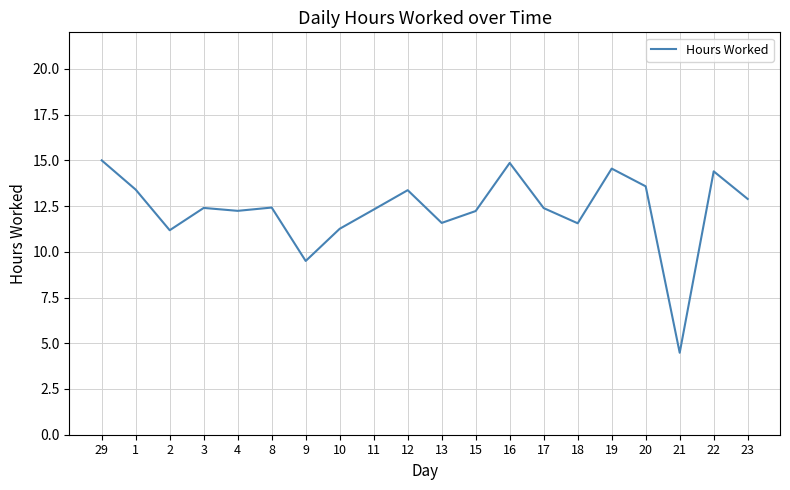

What is the sum of all values?

245.6